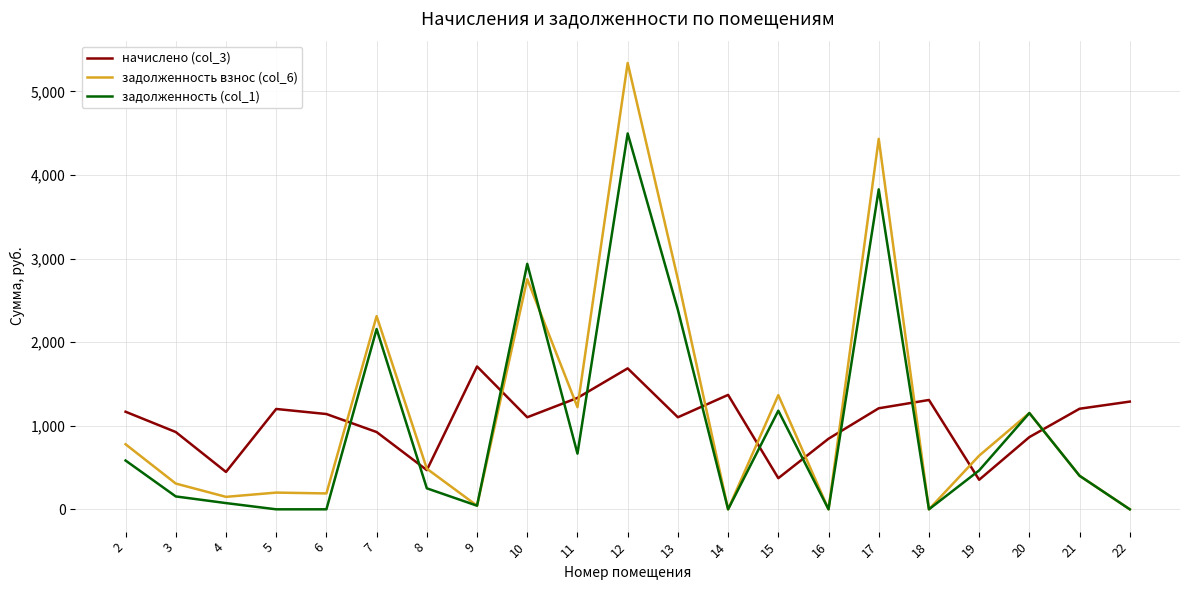

At how many categories does at least one series exceed 3676?

2